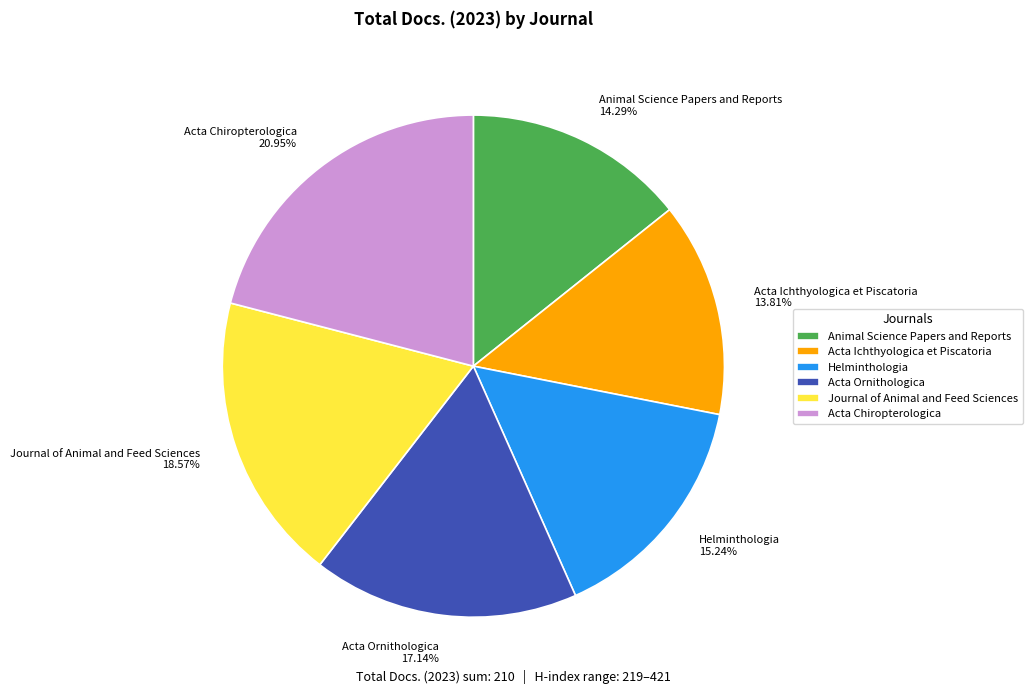

Is the sum of Journal of Animal and Feed Sciences 18.57% and Acta Ichthyologica et Piscatoria 13.81% greater than half?

No